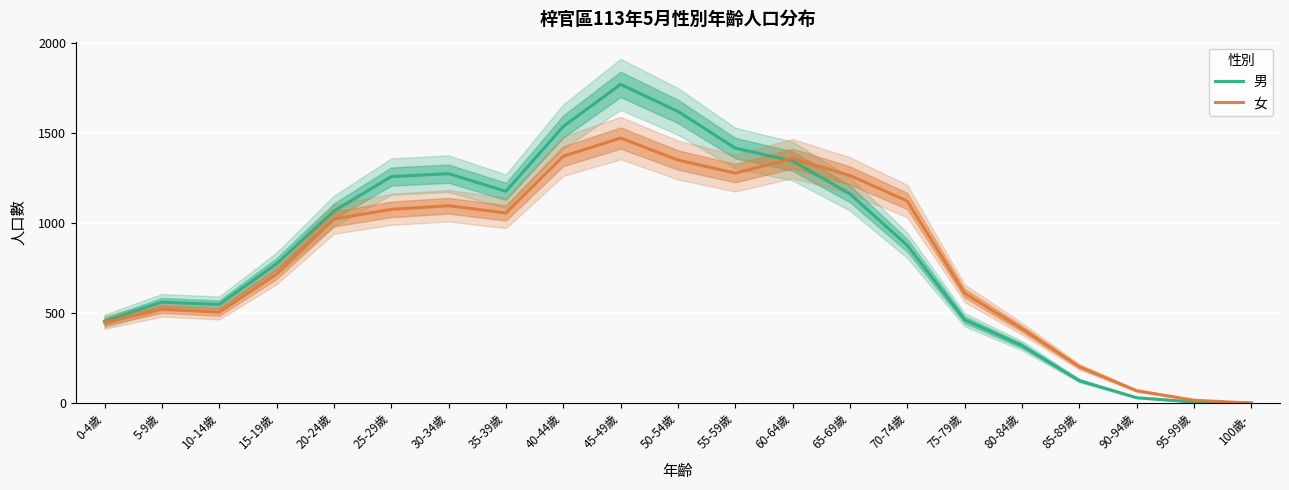

Reading right to left, transcribe all the data shown in this chart.

男: 100歲-=1	95-99歲=6	90-94歲=30	85-89歲=125	80-84歲=319	75-79歲=463	70-74歲=876	65-69歲=1162	60-64歲=1344	55-59歲=1416	50-54歲=1620	45-49歲=1770	40-44歲=1536	35-39歲=1176	30-34歲=1274	25-29歲=1258	20-24歲=1066	15-19歲=774	10-14歲=548	5-9歲=561	0-4歲=455
女: 100歲-=0	95-99歲=16	90-94歲=69	85-89歲=202	80-84歲=413	75-79歲=610	70-74歲=1122	65-69歲=1264	60-64歲=1358	55-59歲=1277	50-54歲=1350	45-49歲=1472	40-44歲=1371	35-39歲=1056	30-34歲=1096	25-29歲=1076	20-24歲=1022	15-19歲=717	10-14歲=505	5-9歲=522	0-4歲=448